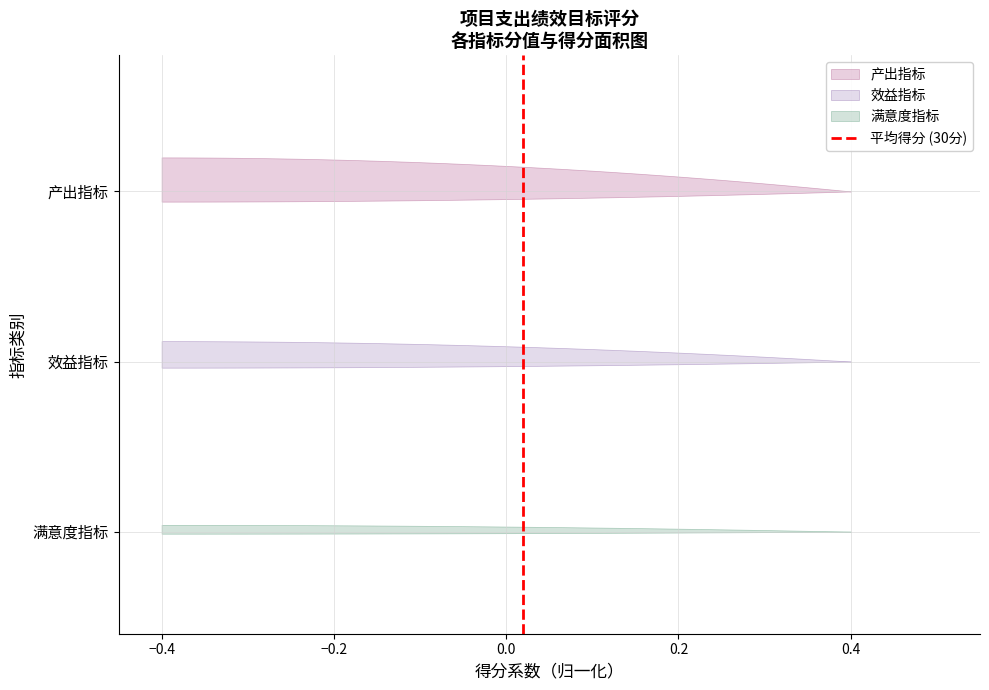

How many lines are shown in the chart?

1